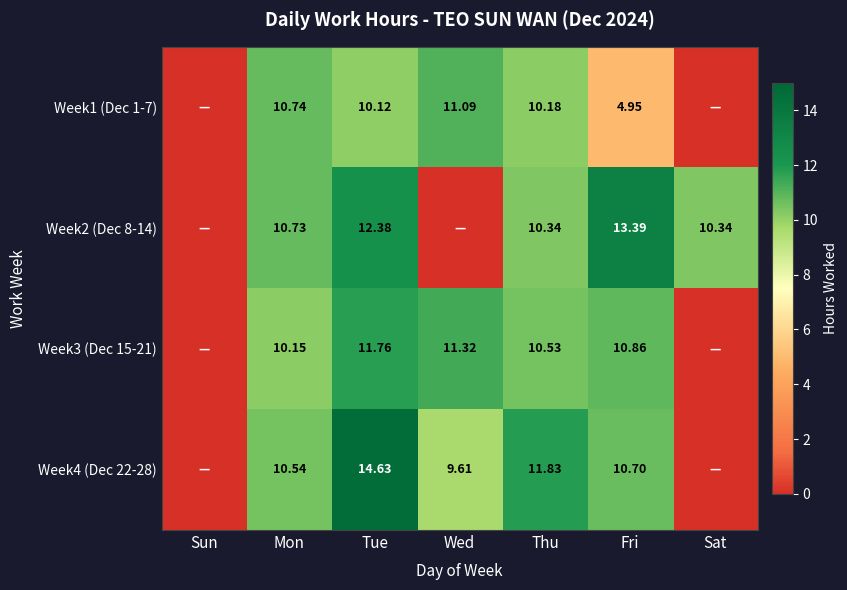

What is the spread (max minus min) of values at Wed?

11.3